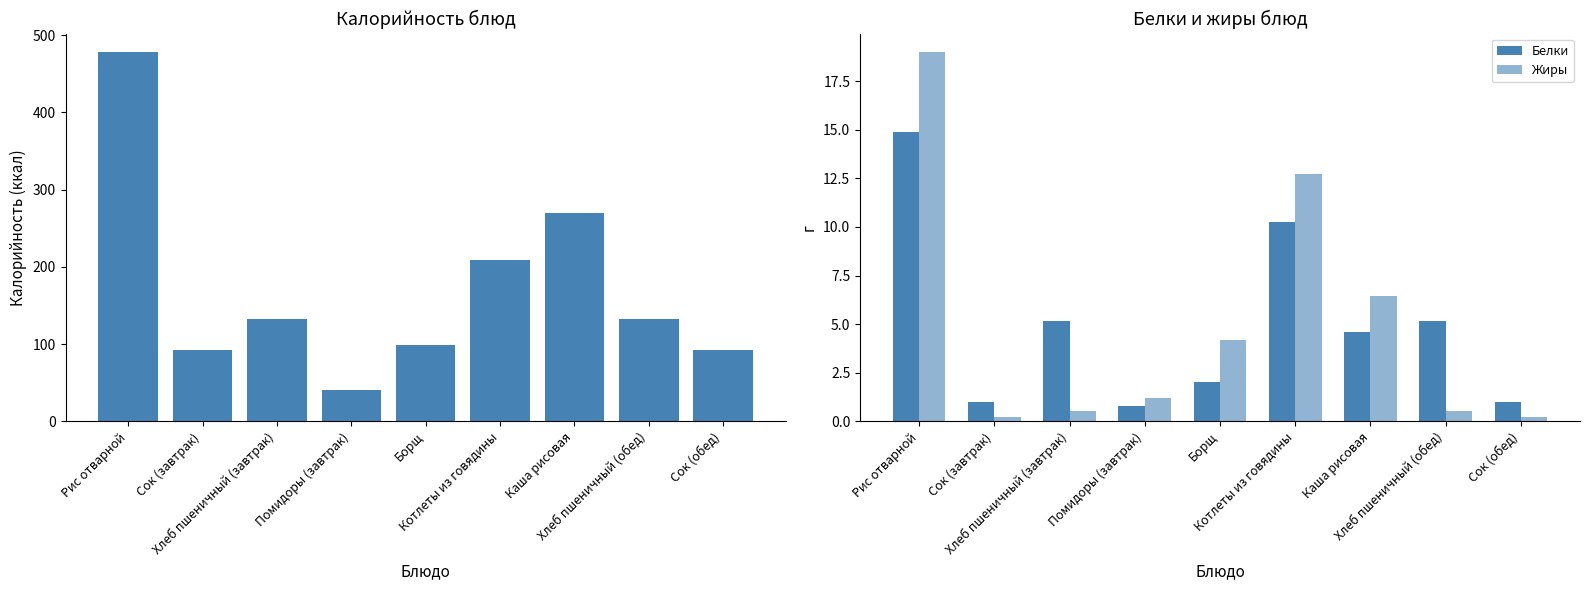

How many groups of bars are there?

9